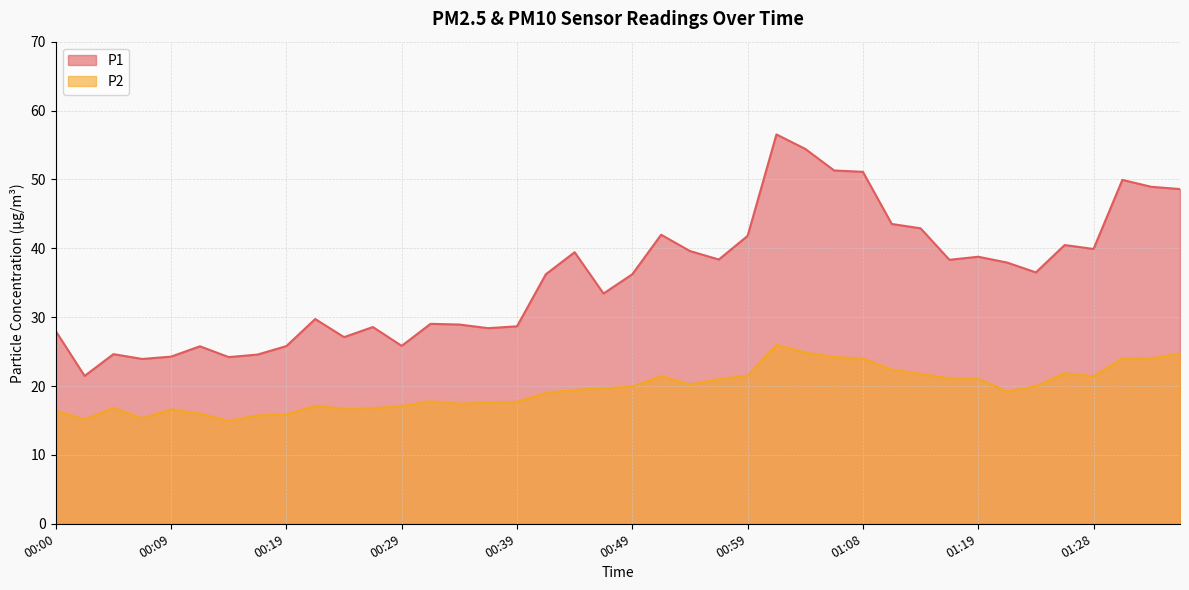

Reading left to right, what are all the values shown in this chart?

P1: 00:00=28.0	00:02=21.5	00:05=24.6	00:07=23.9	00:09=24.3	00:12=25.8	00:14=24.2	00:17=24.6	00:19=25.8	00:22=29.7	00:24=27.1	00:27=28.6	00:29=25.8	00:32=29.0	00:34=28.9	00:36=28.4	00:39=28.7	00:41=36.2	00:44=39.4	00:46=33.4	00:49=36.2	00:51=42.0	00:54=39.6	00:56=38.4	00:59=41.8	01:01=56.5	01:03=54.4	01:06=51.3	01:08=51.1	01:11=43.5	01:14=42.9	01:16=38.3	01:19=38.8	01:21=37.9	01:23=36.5	01:26=40.5	01:28=39.9	01:31=49.9	01:33=48.9	01:36=48.6
P2: 00:00=16.4	00:02=15.1	00:05=16.8	00:07=15.3	00:09=16.6	00:12=16.0	00:14=14.9	00:17=15.7	00:19=15.9	00:22=17.1	00:24=16.7	00:27=16.7	00:29=17.1	00:32=17.8	00:34=17.4	00:36=17.6	00:39=17.7	00:41=19.0	00:44=19.4	00:46=19.7	00:49=19.9	00:51=21.4	00:54=20.2	00:56=21.0	00:59=21.5	01:01=26.0	01:03=24.9	01:06=24.2	01:08=24.0	01:11=22.4	01:14=21.8	01:16=21.1	01:19=21.1	01:21=19.2	01:23=20.0	01:26=21.9	01:28=21.4	01:31=24.0	01:33=24.0	01:36=24.7